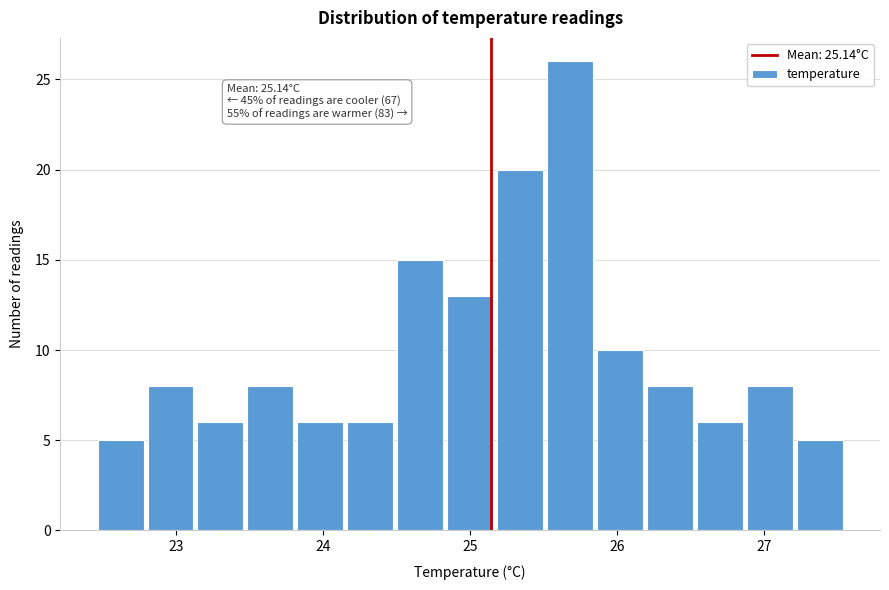

Around what value on the x-axis is the tallest bar? Give the approximate position of its centre, as read against the axis.

25.7